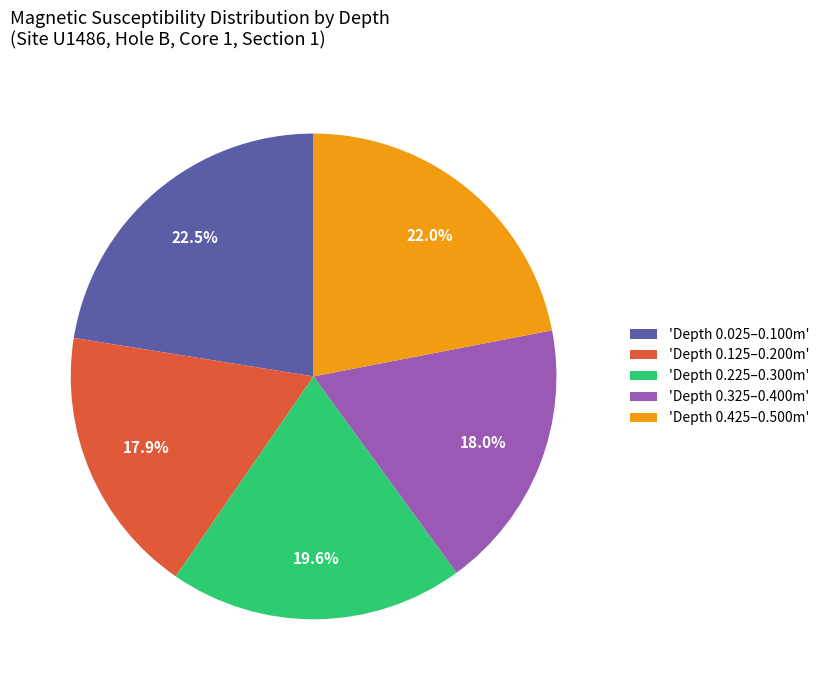

Combined, do 'Depth 0.025–0.100m' and 'Depth 0.125–0.200m' account for over 50%?

No